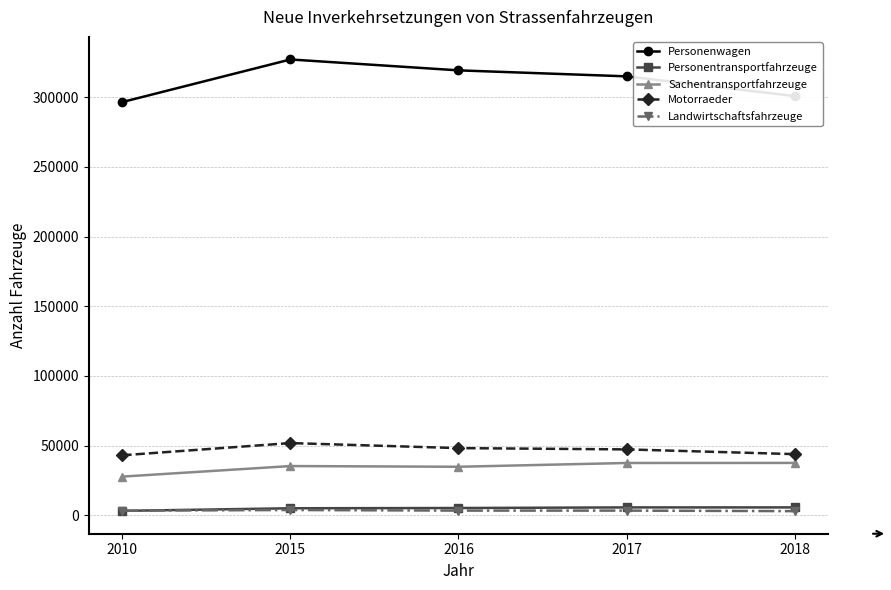

After their last crossing, which series has the higher values: Personentransportfahrzeuge or Landwirtschaftsfahrzeuge?

Personentransportfahrzeuge